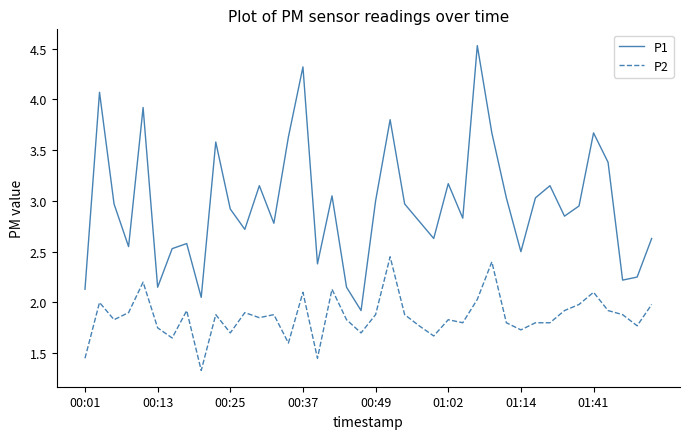

True or false: P2 and P1 intersect in this chart.

False